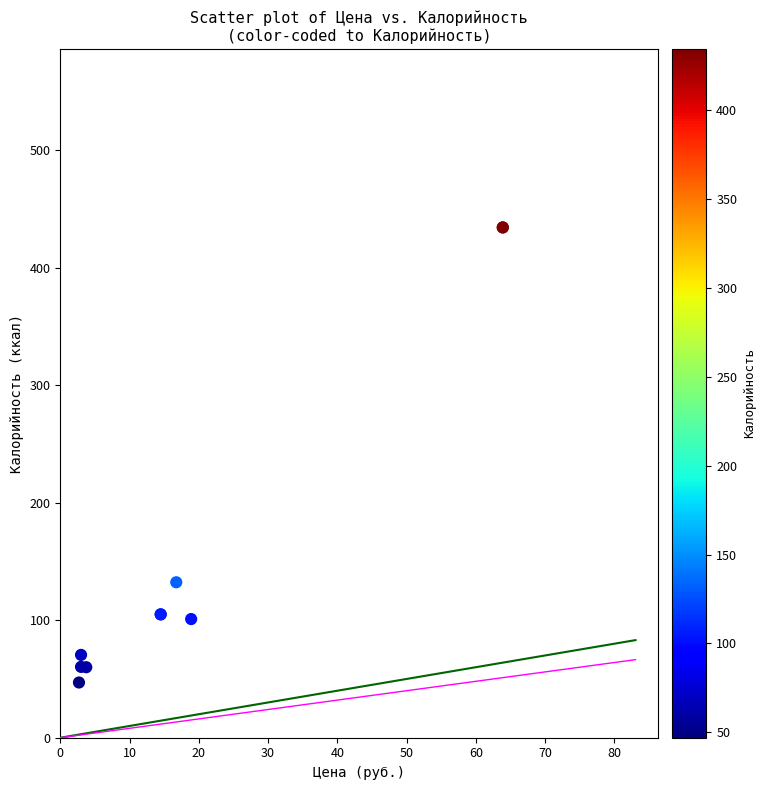

What Y value in the scatter plot is closest to 240?

132.3